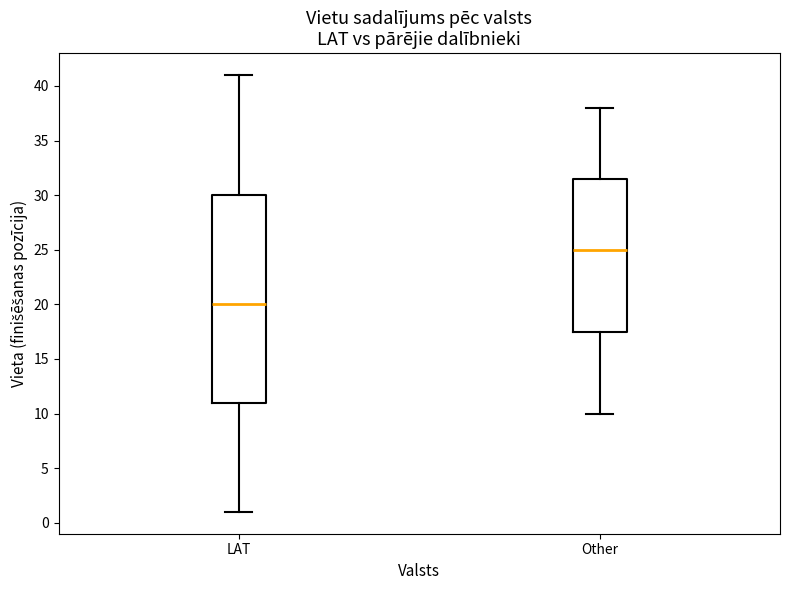

Where does the upper whisker of the box for Other end on the y-axis? The values are not printed on the chart, so give them approximately, as read against the axis.

38.0